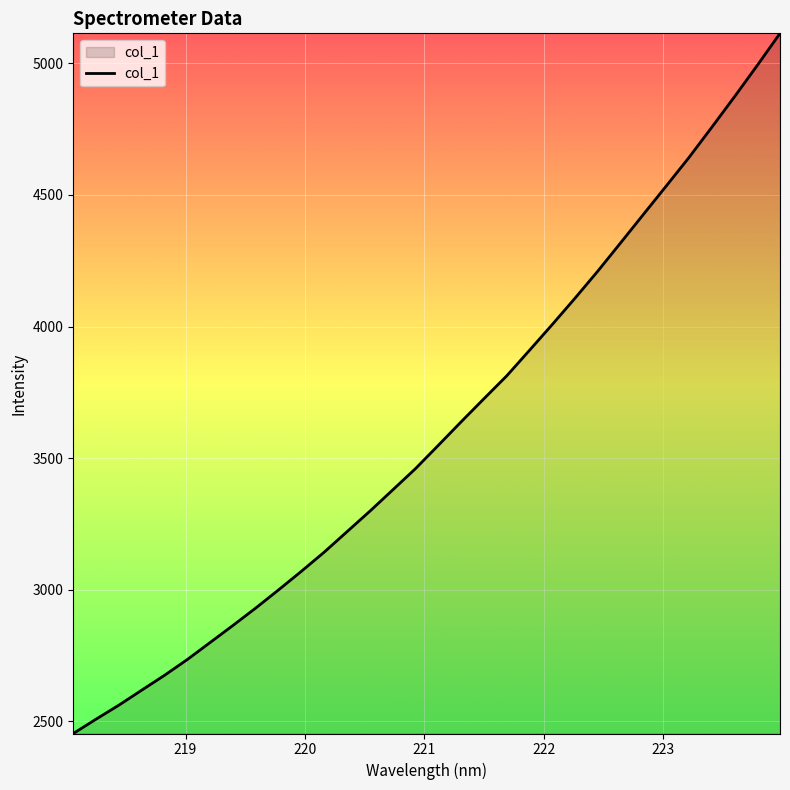

What is the average value?

3604.0